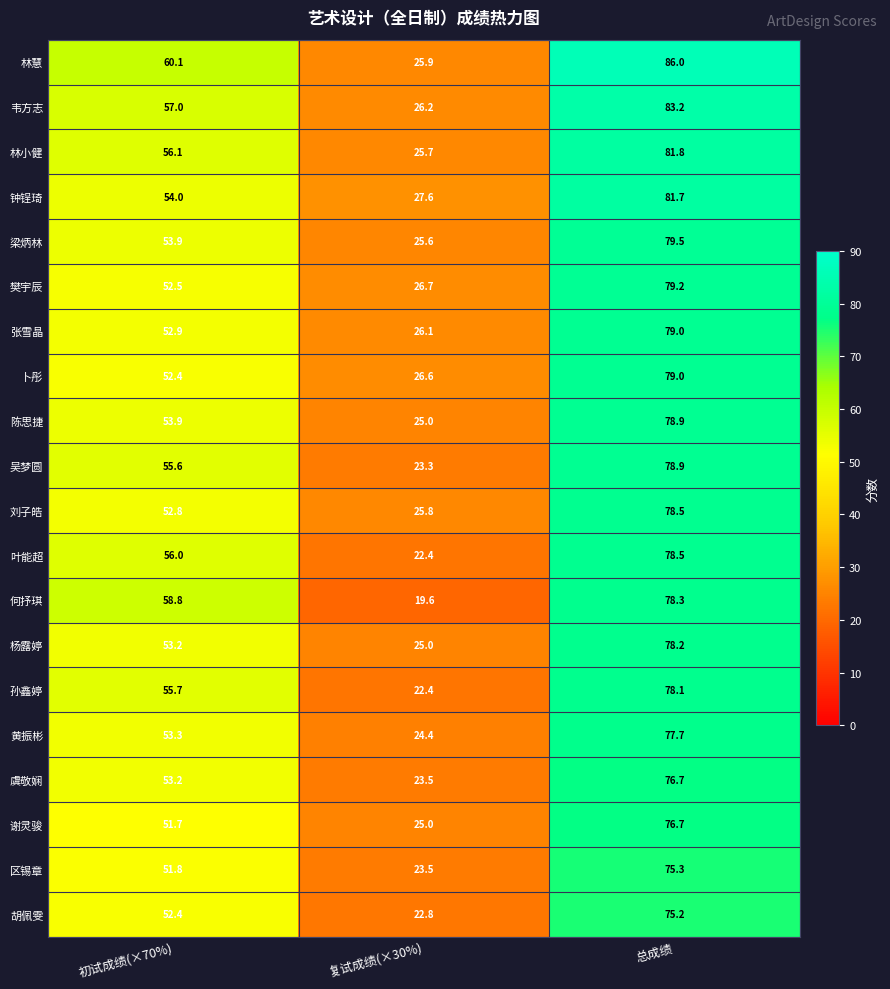

Which series changed the most between 初试成绩(×70%) and 复试成绩(×30%)?

何抒琪